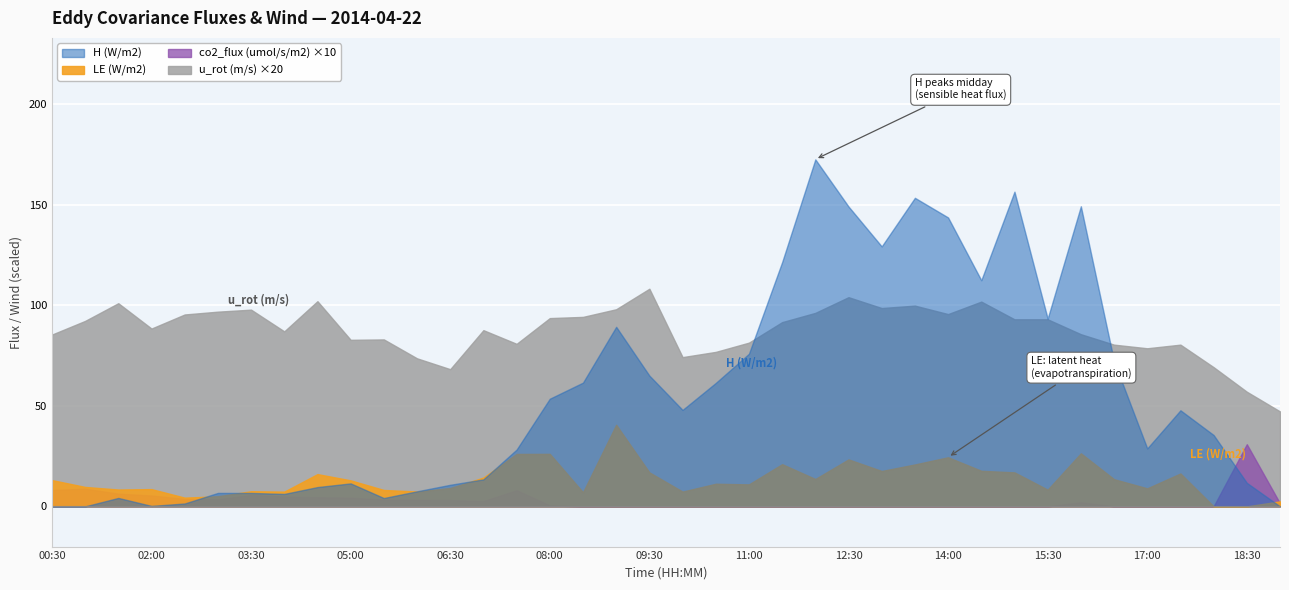

Reading left to right, extract all data points from this chart.

H (W/m2): 00:30=-6.4	01:00=-4.6	01:30=4.2	02:00=0.2	02:30=1.4	03:00=6.7	03:30=6.7	04:00=6.2	04:30=9.6	05:00=11.4	05:30=4.1	06:00=7.5	06:30=10.7	07:00=13.4	07:30=28.2	08:00=53.5	08:30=61.5	09:00=89.3	09:30=65.0	10:00=48.0	10:30=61.4	11:00=75.9	11:30=121.4	12:00=172.5	12:30=149.1	13:00=129.2	13:30=153.4	14:00=143.6	14:30=112.4	15:00=156.5	15:30=93.3	16:00=149.2	16:30=72.2	17:00=28.8	17:30=47.8	18:00=35.5	18:30=11.7	19:00=-15.1
LE (W/m2): 00:30=13.1	01:00=9.7	01:30=8.4	02:00=8.6	02:30=4.3	03:00=5.0	03:30=7.5	04:00=7.3	04:30=16.0	05:00=12.9	05:30=8.2	06:00=7.4	06:30=9.1	07:00=14.3	07:30=26.1	08:00=26.1	08:30=7.0	09:00=40.6	09:30=16.9	10:00=7.3	10:30=11.2	11:00=10.9	11:30=21.0	12:00=13.6	12:30=23.4	13:00=17.6	13:30=20.8	14:00=24.4	14:30=17.7	15:00=16.9	15:30=8.3	16:00=26.4	16:30=13.5	17:00=9.0	17:30=16.4	18:00=-7.4	18:30=-11.4	19:00=2.5
co2_flux (umol/s/m2): 00:30=0.8	01:00=0.9	01:30=0.6	02:00=0.5	02:30=0.4	03:00=0.3	03:30=0.6	04:00=0.5	04:30=0.5	05:00=0.4	05:30=0.3	06:00=0.3	06:30=0.3	07:00=0.3	07:30=0.8	08:00=0.0	08:30=-0.5	09:00=-0.3	09:30=-0.4	10:00=-0.6	10:30=-0.8	11:00=-0.5	11:30=-0.6	12:00=-0.6	12:30=-0.7	13:00=-0.8	13:30=-1.2	14:00=-0.8	14:30=-1.0	15:00=-0.8	15:30=-1.0	16:00=0.2	16:30=-1.0	17:00=-0.6	17:30=-0.3	18:00=-3.3	18:30=3.1	19:00=0.1
u_rot (m/s): 00:30=4.3	01:00=4.6	01:30=5.0	02:00=4.4	02:30=4.8	03:00=4.8	03:30=4.9	04:00=4.3	04:30=5.1	05:00=4.1	05:30=4.2	06:00=3.7	06:30=3.4	07:00=4.4	07:30=4.0	08:00=4.7	08:30=4.7	09:00=4.9	09:30=5.4	10:00=3.7	10:30=3.8	11:00=4.1	11:30=4.6	12:00=4.8	12:30=5.2	13:00=4.9	13:30=5.0	14:00=4.8	14:30=5.1	15:00=4.7	15:30=4.7	16:00=4.3	16:30=4.0	17:00=3.9	17:30=4.0	18:00=3.5	18:30=2.9	19:00=2.4